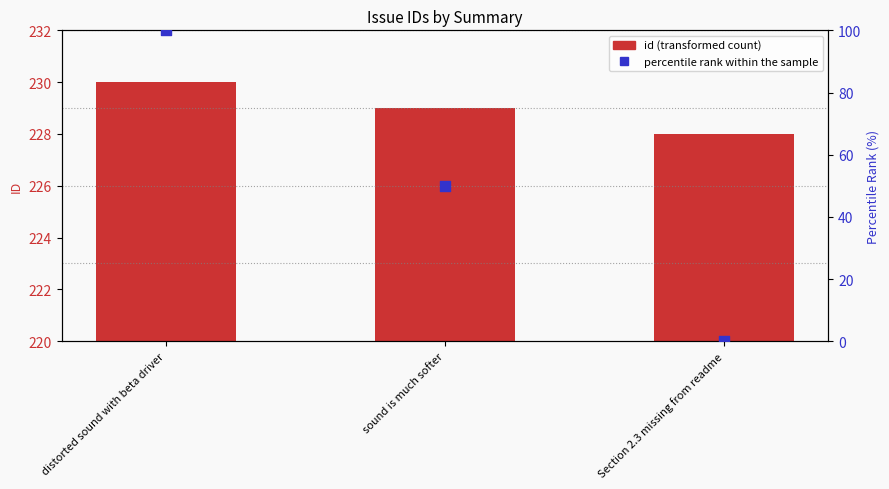

Which series has the widest spread of Y values?

percentile rank within the sample